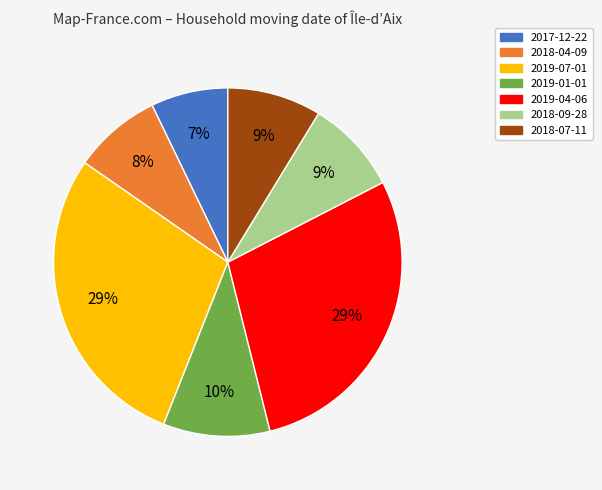

True or false: 2019-04-06 accounts for 29% of the total.

True